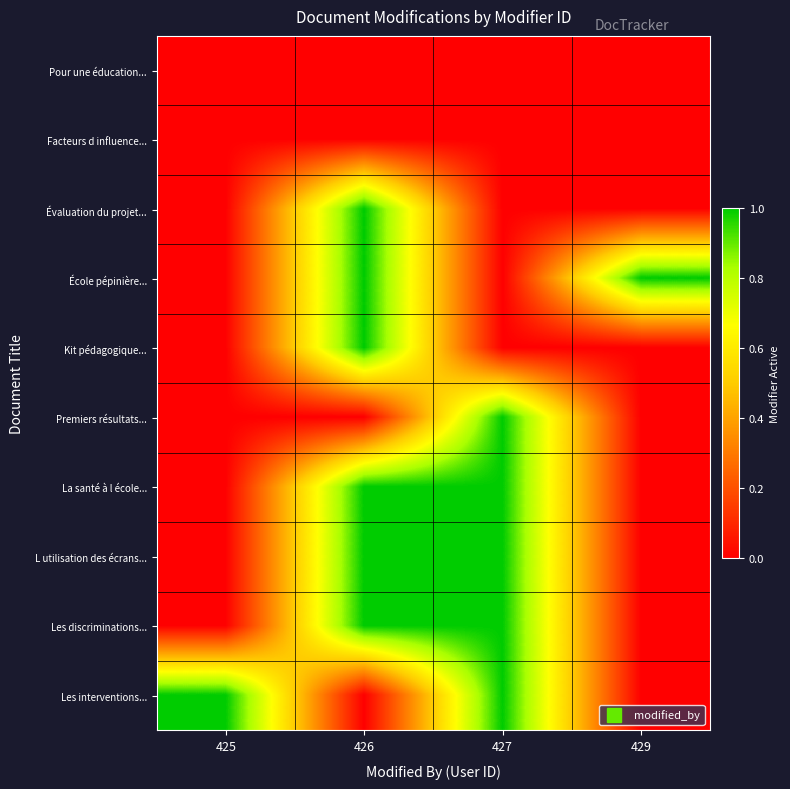

Reading left to right, what are all the values shown in this chart?

Pour une éducation...: 425=0	426=0	427=0	429=0
Facteurs d influence...: 425=0	426=0	427=0	429=0
Évaluation du projet...: 425=0	426=1	427=0	429=0
École pépinière...: 425=0	426=1	427=0	429=1
Kit pédagogique...: 425=0	426=1	427=0	429=0
Premiers résultats...: 425=0	426=0	427=1	429=0
La santé à l école...: 425=0	426=1	427=1	429=0
L utilisation des écrans...: 425=0	426=1	427=1	429=0
Les discriminations...: 425=0	426=1	427=1	429=0
Les interventions...: 425=1	426=0	427=1	429=0